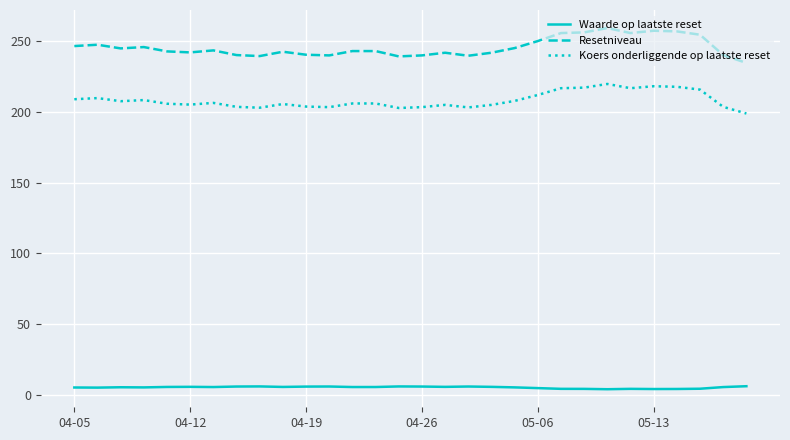

True or false: Resetniveau has more than 1 points higher than both neighbors.

True